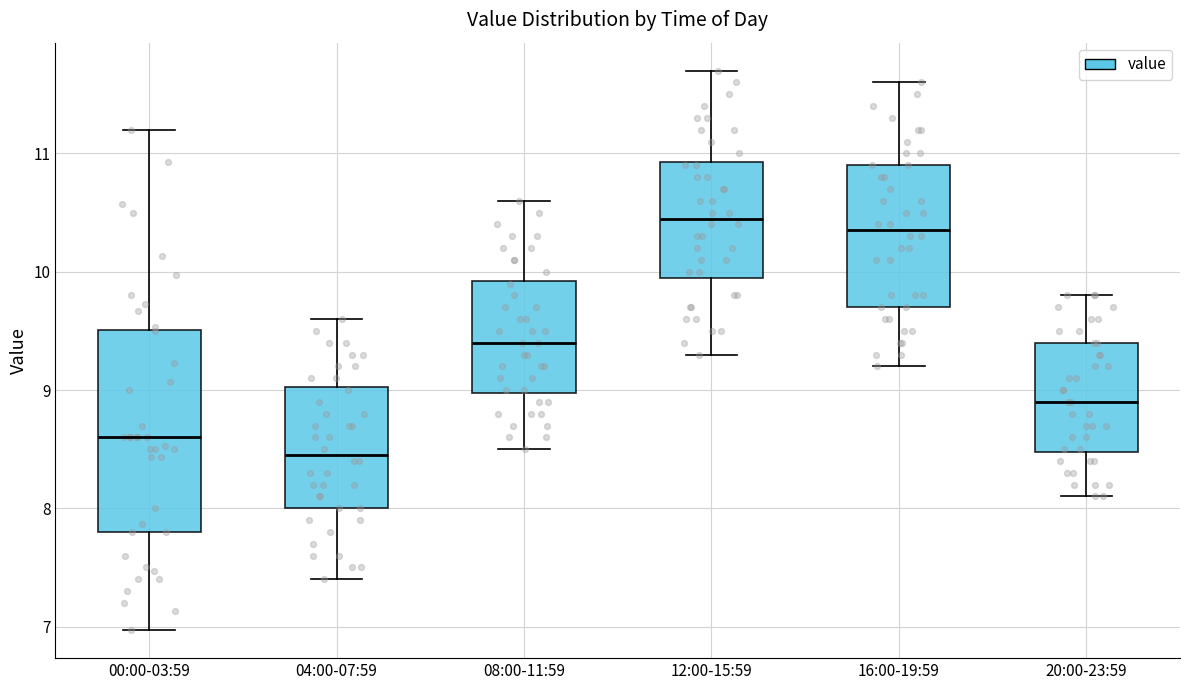

Where does the lower whisker of the box for 04:00-07:59 end on the y-axis? The values are not printed on the chart, so give them approximately, as read against the axis.

7.4